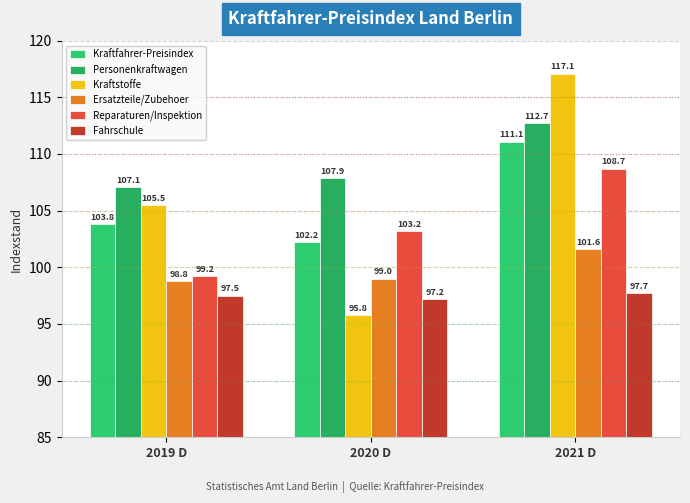

Reading left to right, what are all the values shown in this chart?

Kraftfahrer-Preisindex: 2019 D=103.8	2020 D=102.2	2021 D=111.1
Personenkraftwagen: 2019 D=107.1	2020 D=107.9	2021 D=112.7
Kraftstoffe: 2019 D=105.5	2020 D=95.8	2021 D=117.1
Ersatzteile/Zubehoer: 2019 D=98.8	2020 D=99.0	2021 D=101.6
Reparaturen/Inspektion: 2019 D=99.2	2020 D=103.2	2021 D=108.7
Fahrschule: 2019 D=97.5	2020 D=97.2	2021 D=97.7